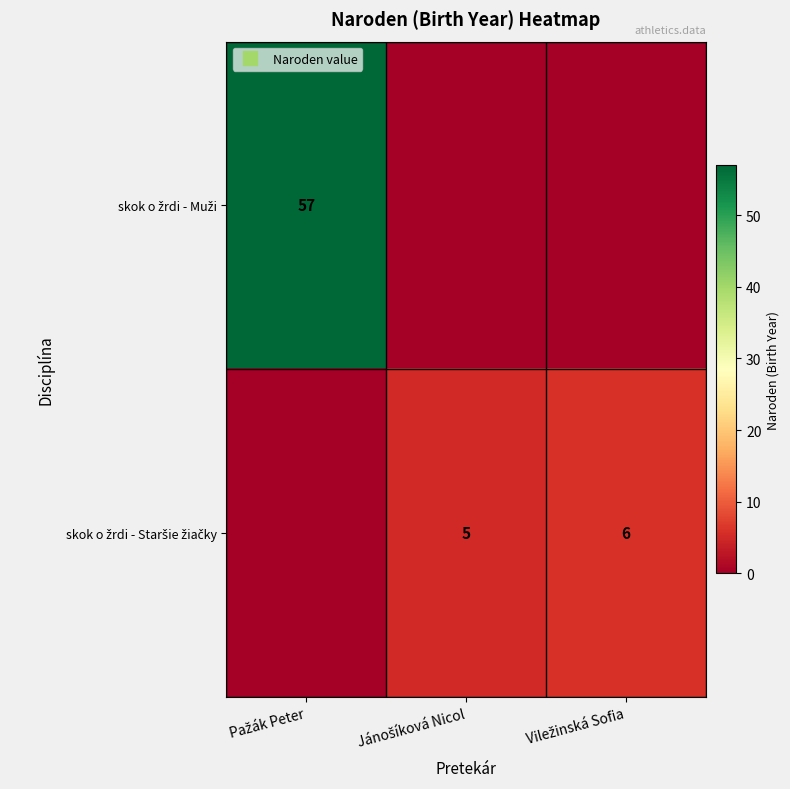

List the series in order of their overall mean, lowest first.

skok o žrdi - Staršie žiačky, skok o žrdi - Muži